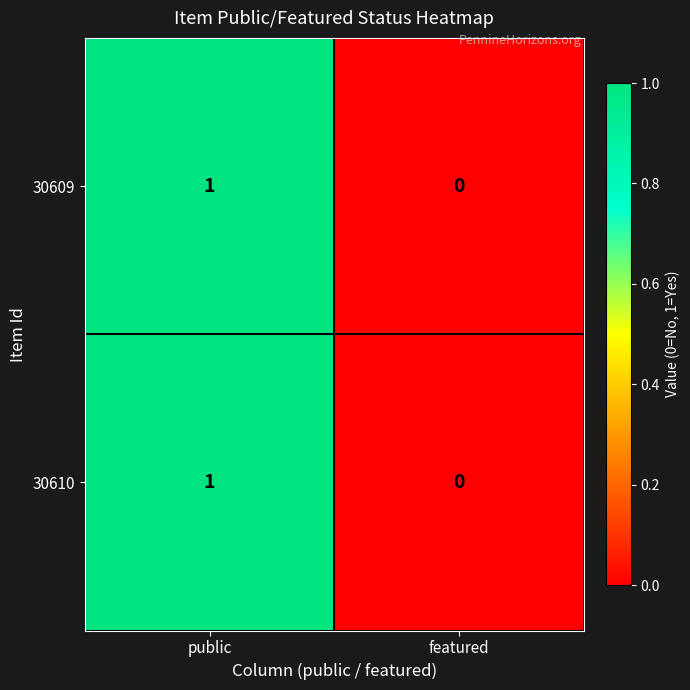

Is it true that 30610 equals 0 at featured?

True